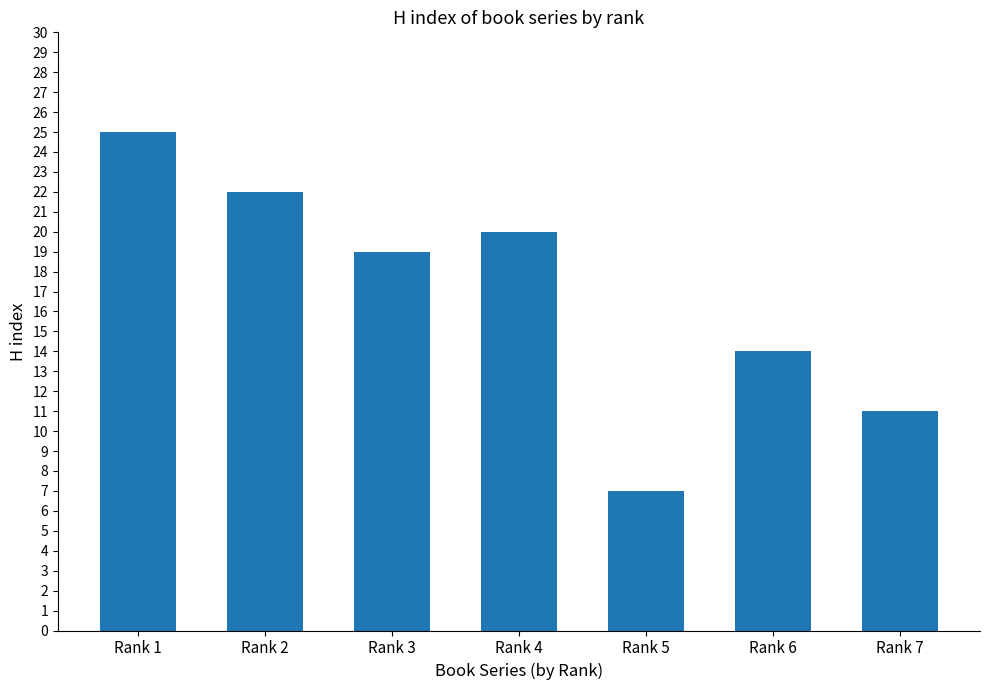

Which category has the highest value across all series?

Rank 1